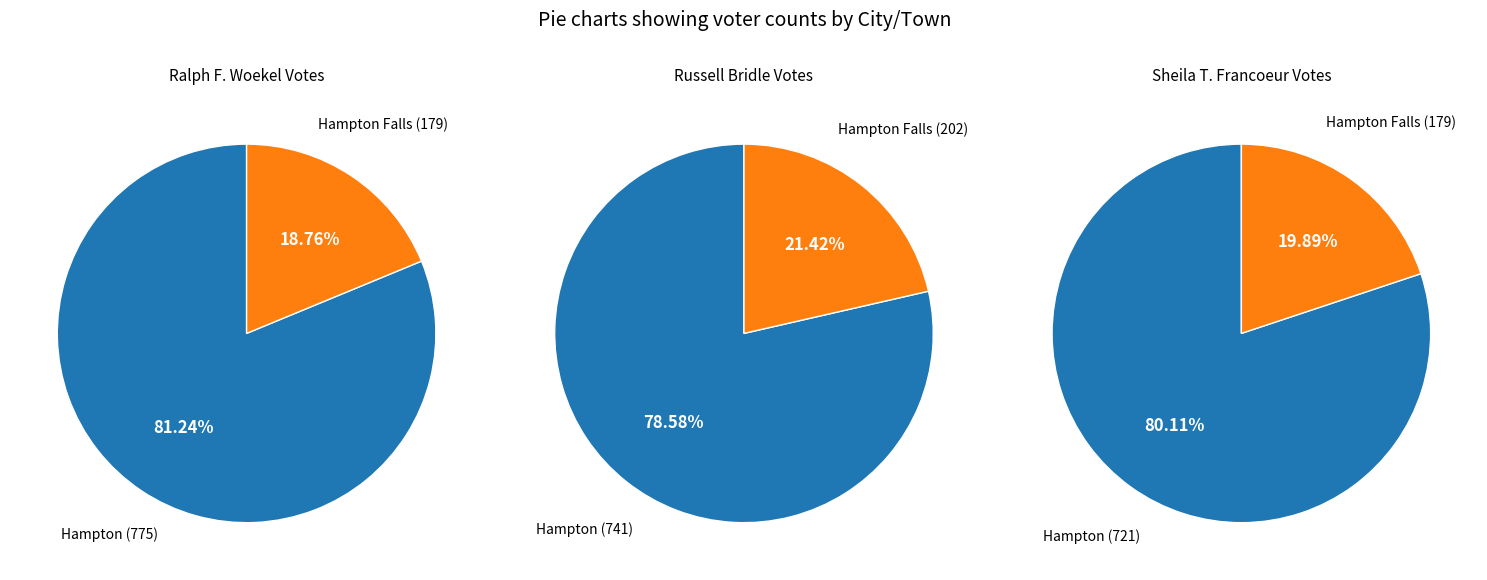

What portion of the pie excludes Hampton Falls?

81.2%